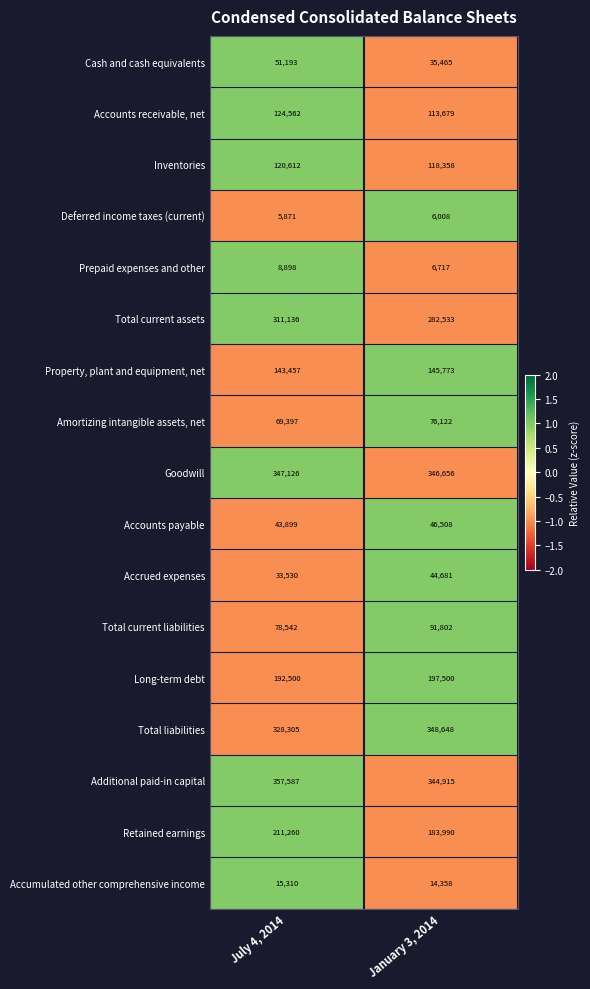

Rank the series by their maximum value, from lowest to highest.

Deferred income taxes (current), Prepaid expenses and other, Accumulated other comprehensive income, Accrued expenses, Accounts payable, Cash and cash equivalents, Amortizing intangible assets, net, Total current liabilities, Inventories, Accounts receivable, net, Property, plant and equipment, net, Long-term debt, Retained earnings, Total current assets, Goodwill, Total liabilities, Additional paid-in capital